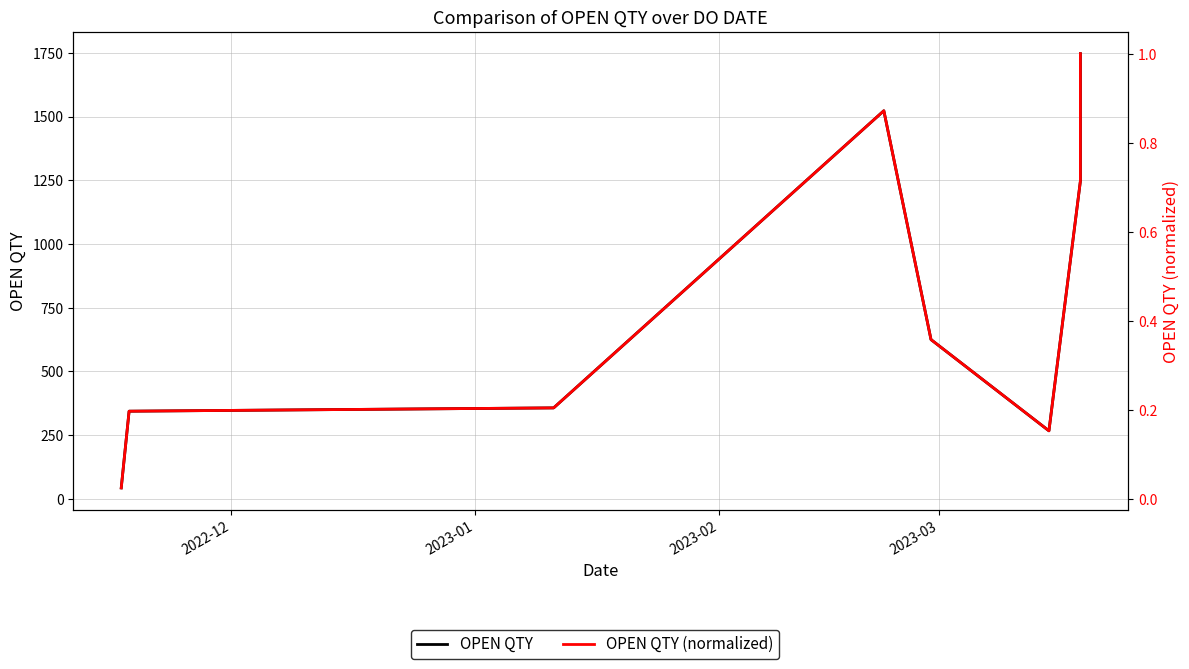

What is the value of the OPEN QTY point at the 2nd from the left?

344.0